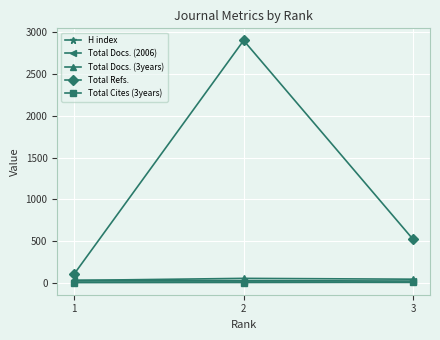

What is the difference between the Total Docs. (2006) values at 1 and 3?

8